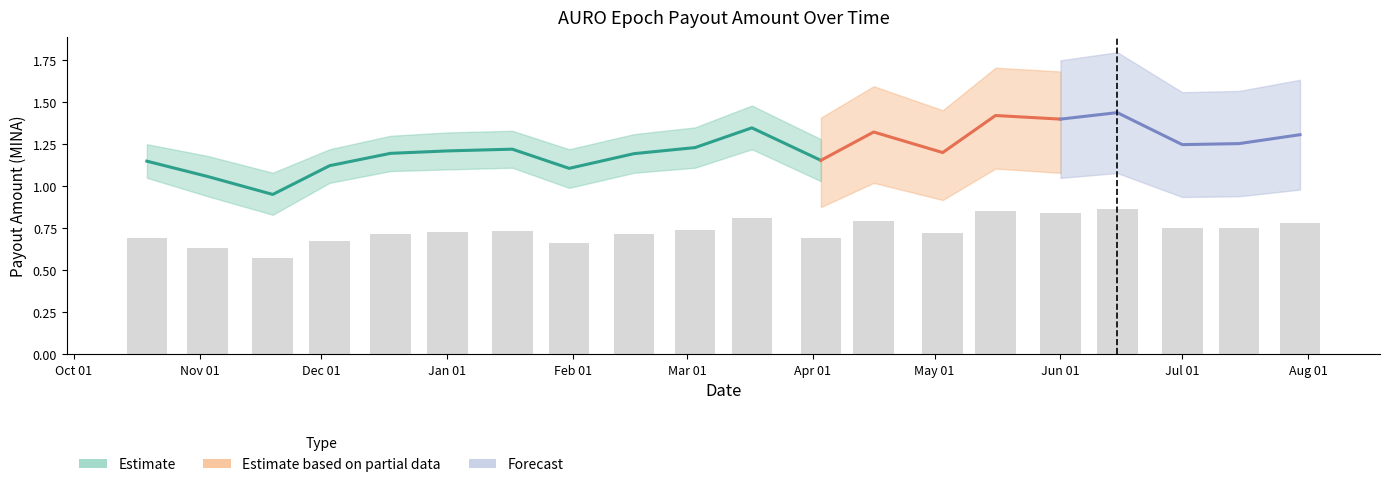

Which has a higher value, 2023-02-16 or 2023-01-01?

2023-01-01